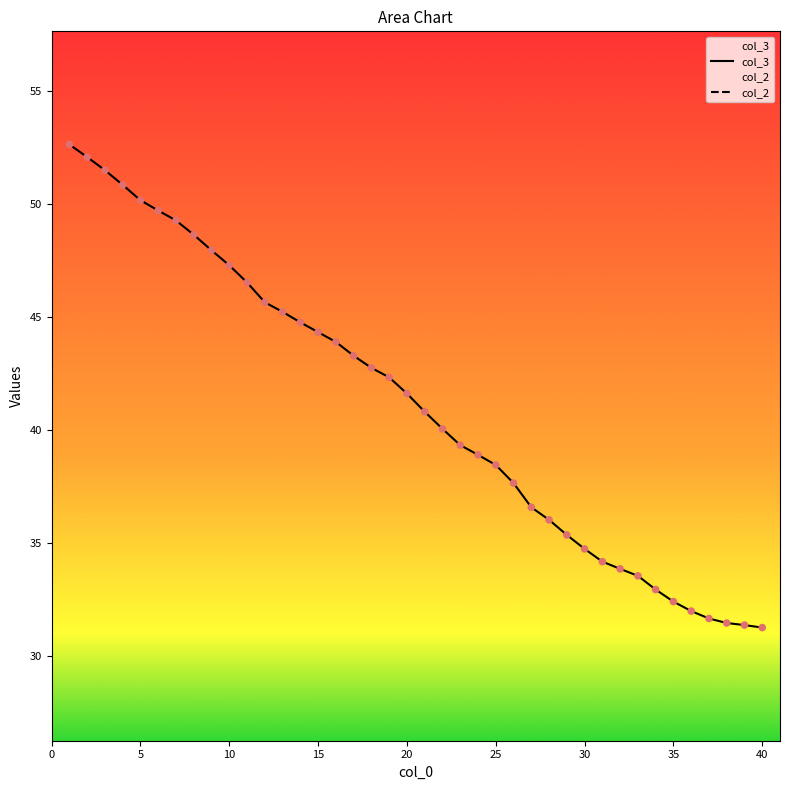

Which series reaches the maximum Y coordinate?

col_3